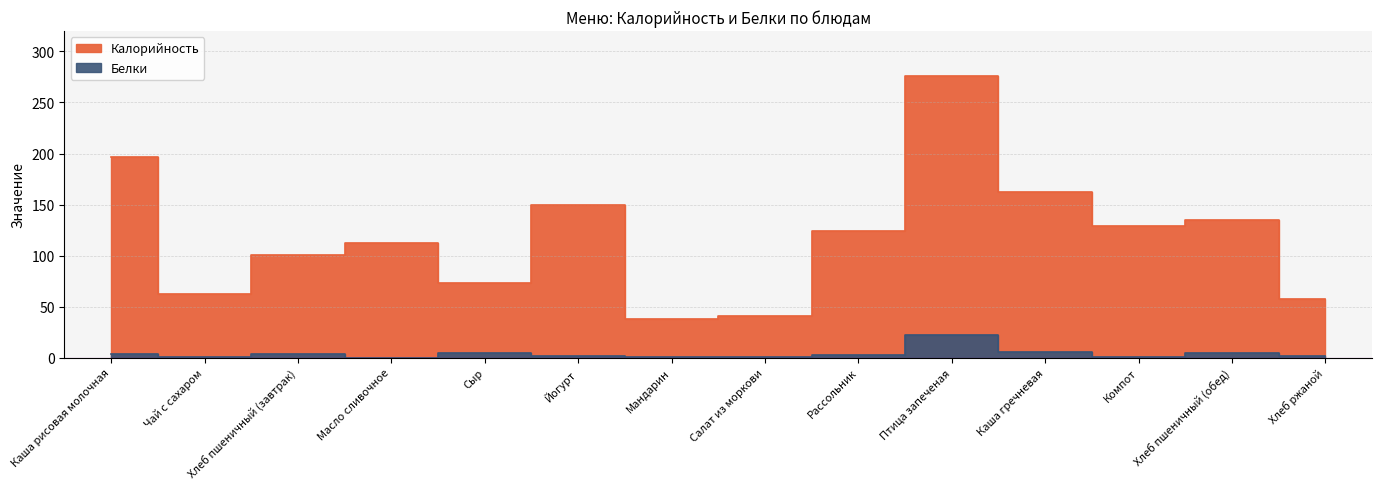

Reading left to right, what are all the values shown in this chart?

Калорийность: 197.0	62.0	101.0	112.5	72.8	150.0	38.0	40.4	123.9	276.2	162.5	129.2	134.8	57.7
Белки: 3.1	0.4	3.4	0.0	4.6	1.9	0.8	1.1	2.7	22.1	5.8	1.0	4.5	1.6